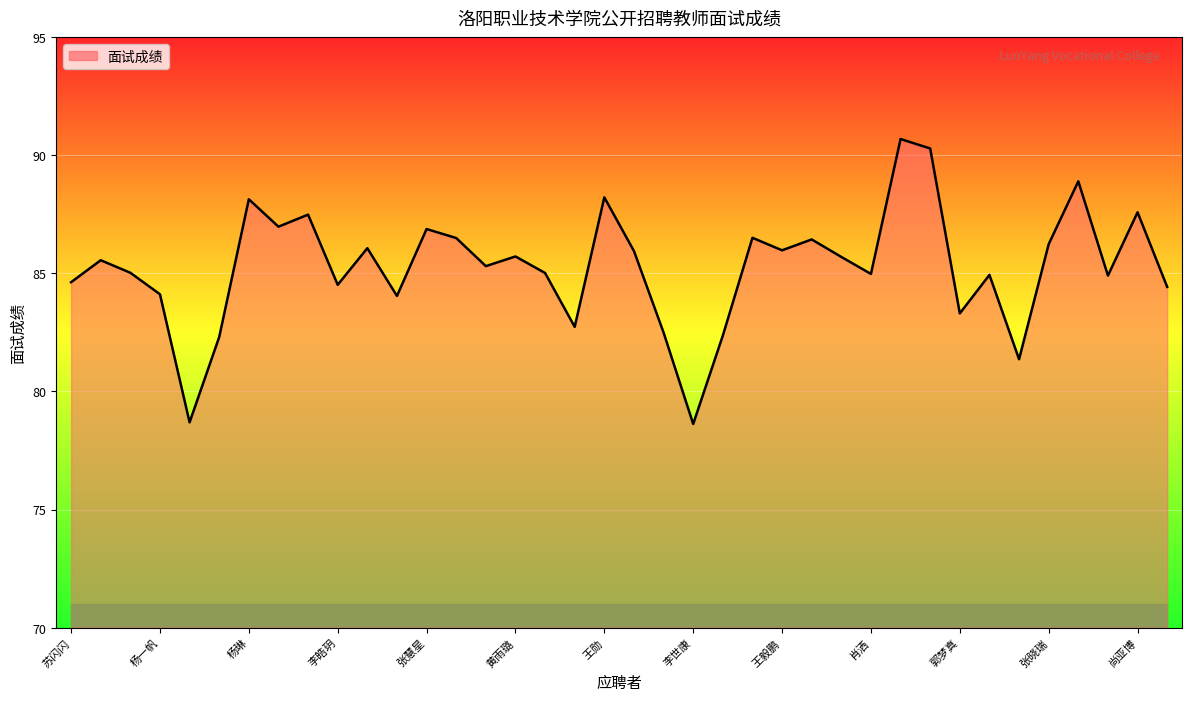

What is the difference between the maximum and minimum values?

12.1